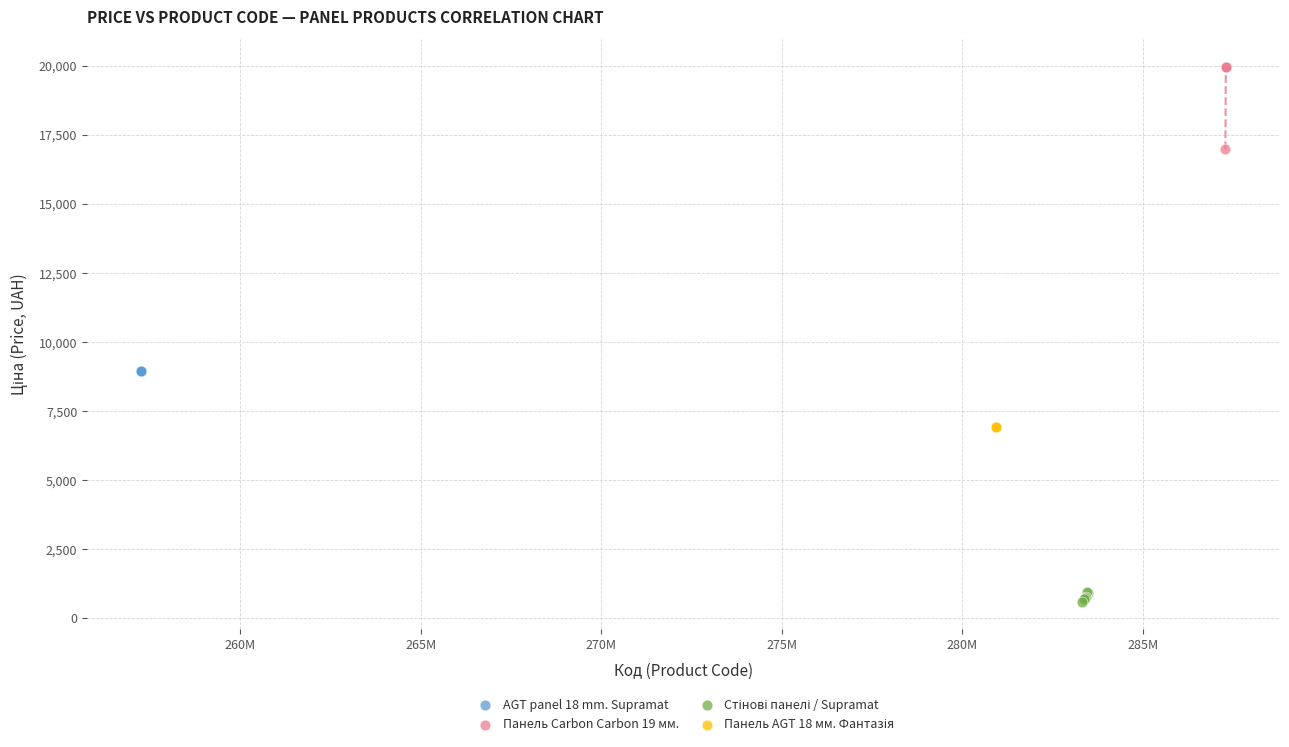

Which series contains the highest Y value?

Панель Carbon Carbon 19 мм.